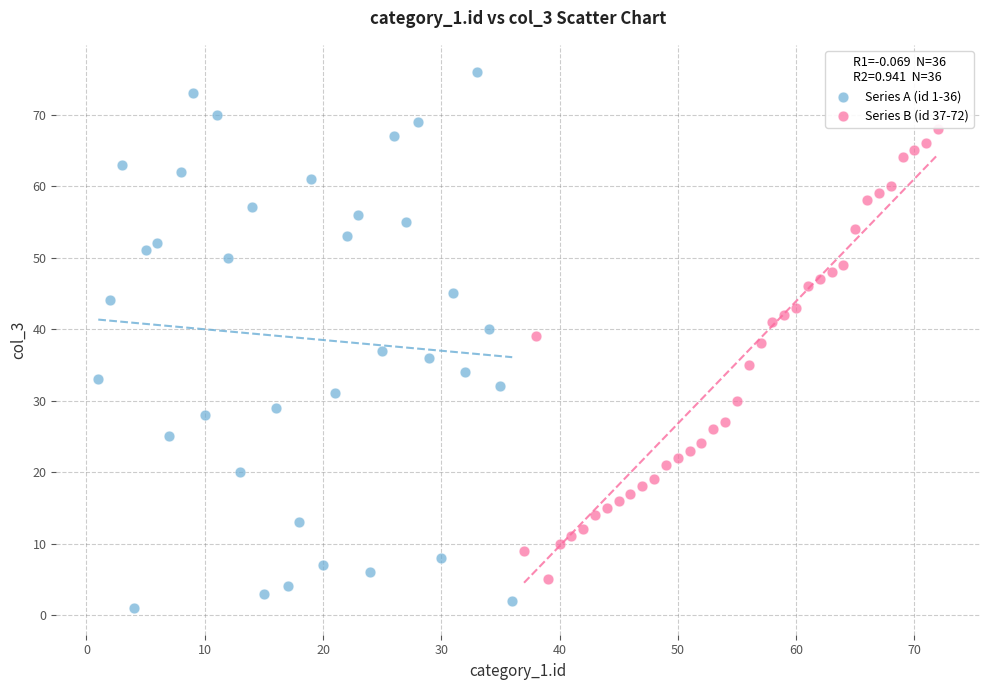

Which series reaches the maximum Y coordinate?

Series A (id 1-36)